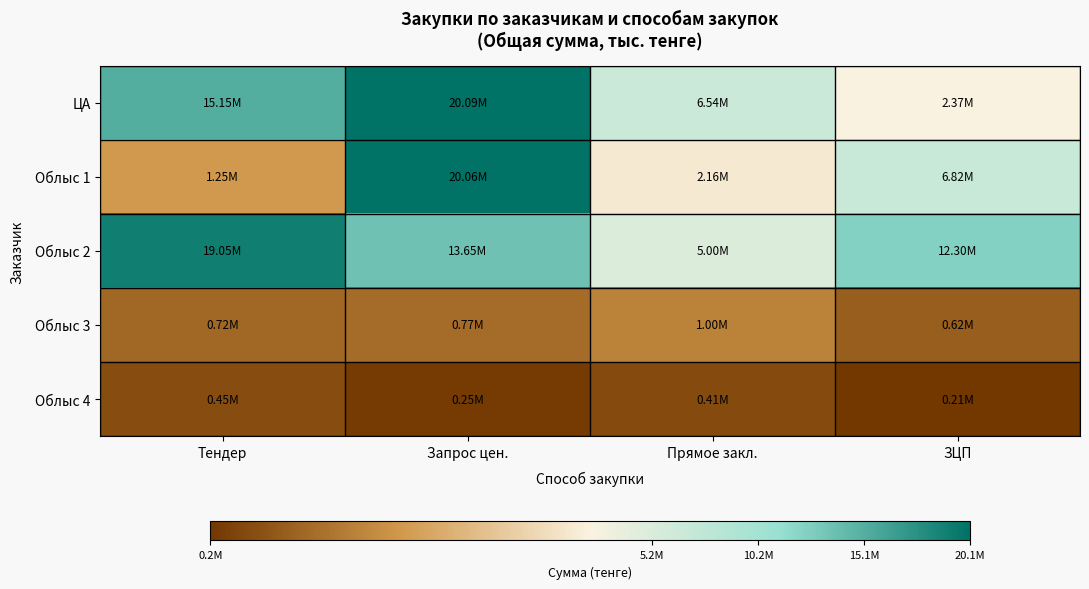

What is the spread (max minus min) of values at Запрос цен.?

19836625.7